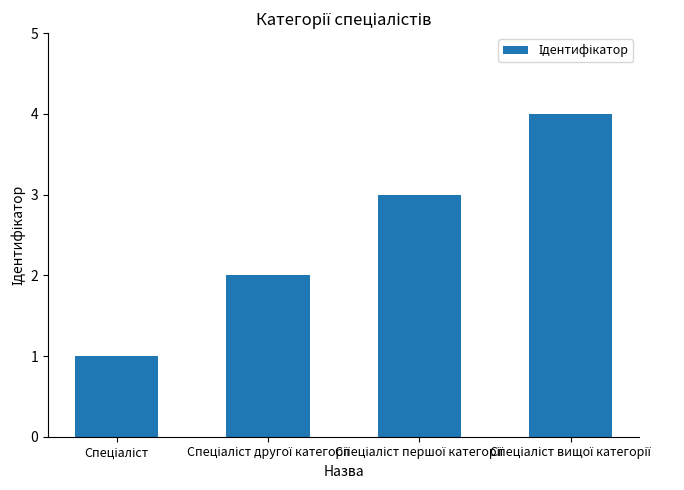

What is the sum of all values?

10